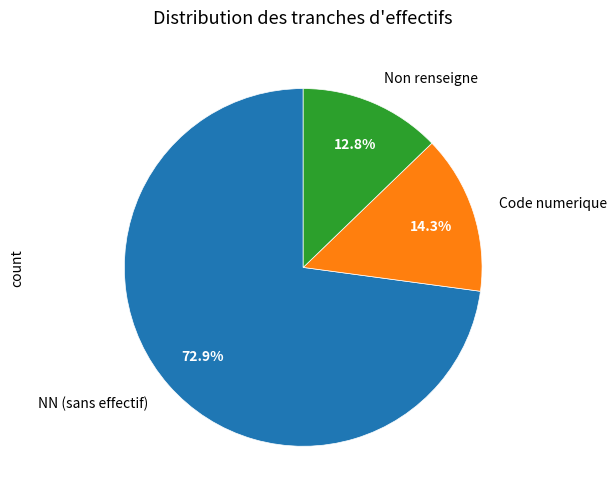

Rank the categories by value from highest to lowest.

NN (sans effectif), Code numerique, Non renseigne